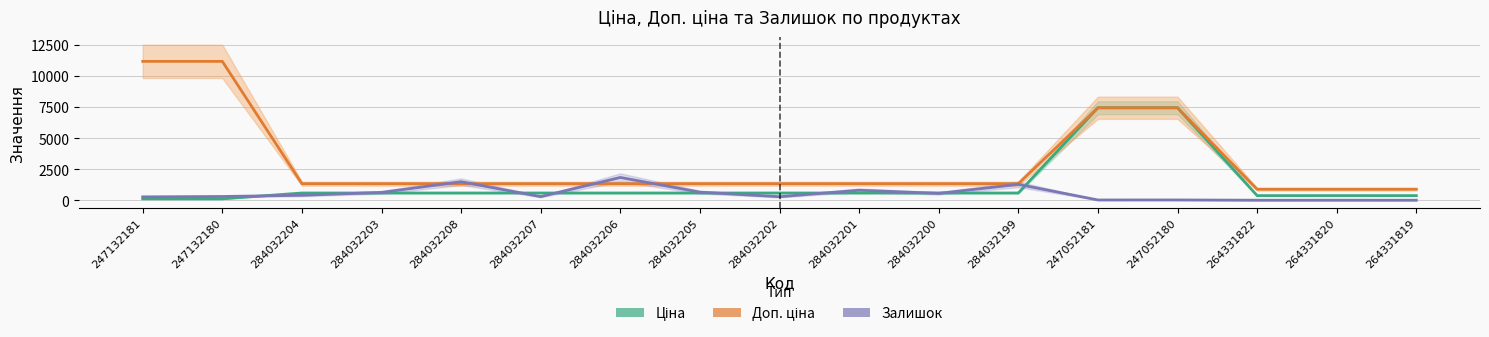

Reading right to left, what are all the values shown in this chart?

Ціна: 371.4	371.4	371.4	7436.2	7436.2	580.4	580.4	580.4	580.4	580.4	580.4	580.4	580.4	580.4	580.4	111.7	111.7
Доп. ціна: 883.0	883.0	883.0	7436.2	7436.2	1330.3	1330.3	1330.3	1330.3	1330.3	1330.3	1330.3	1330.3	1330.3	1330.3	11169.0	11169.0
Залишок: 0.0	1.0	0.0	21.0	20.0	1273.0	551.0	804.0	281.0	649.0	1830.0	287.0	1487.0	627.0	396.0	300.0	270.0